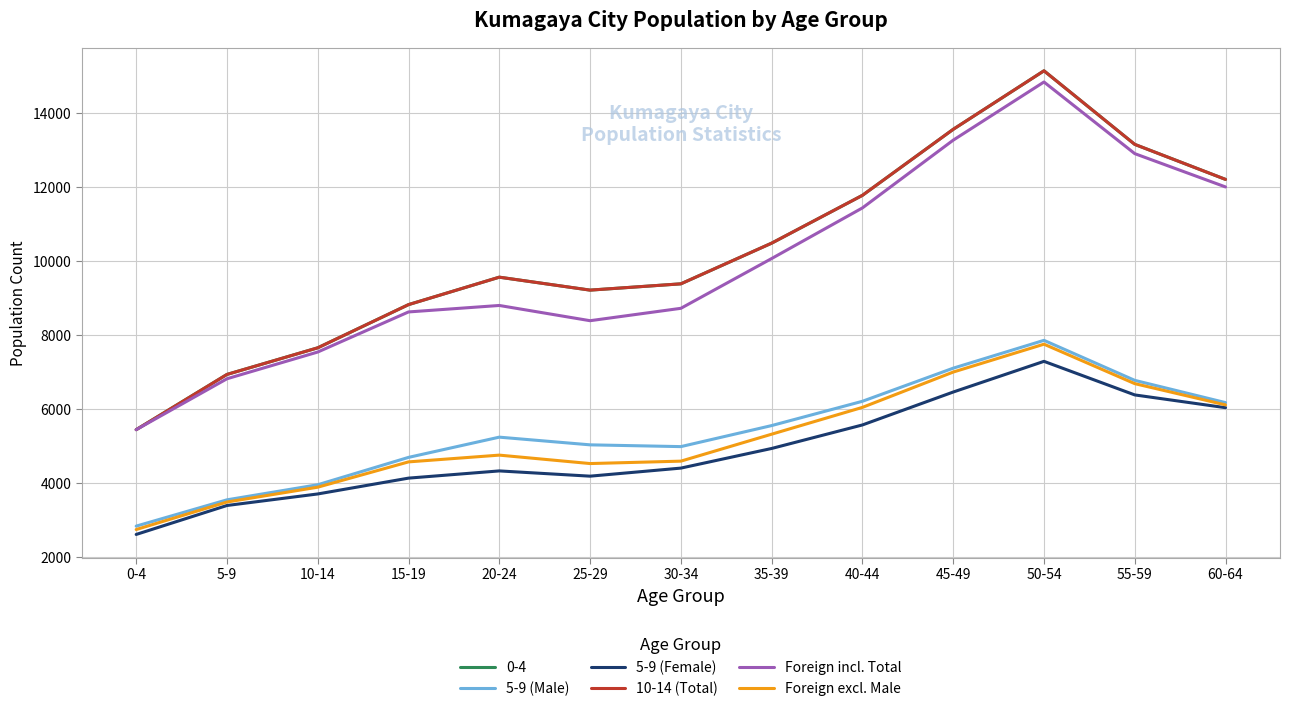

What is the total value across all series at 30-34?

32083